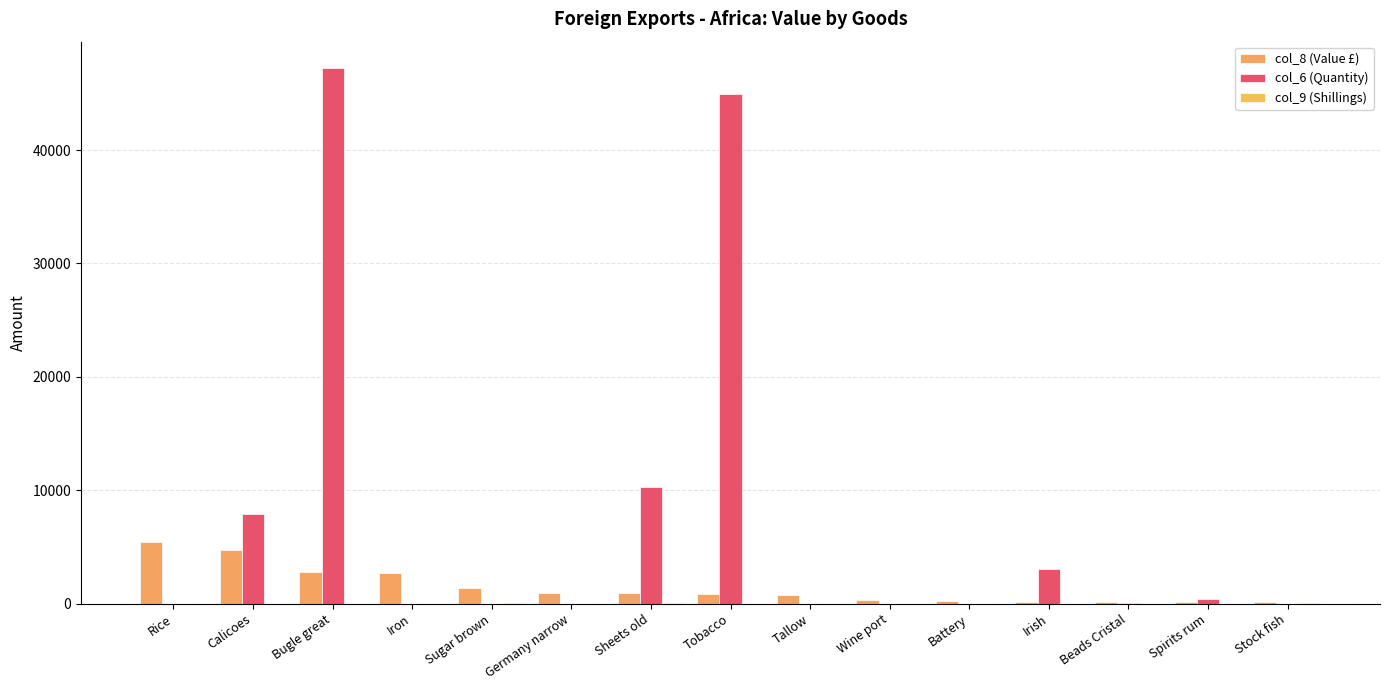

Does the chart contain stacked bars?

No